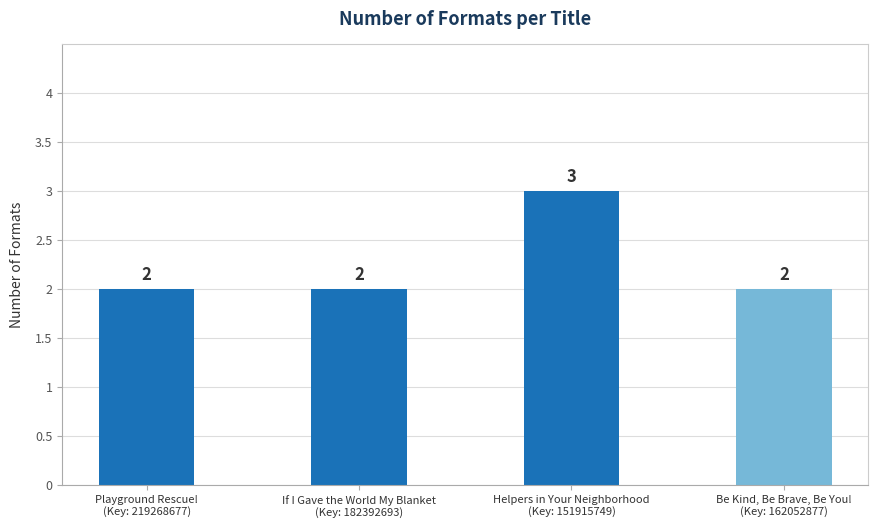

What is the sum of all values?

9